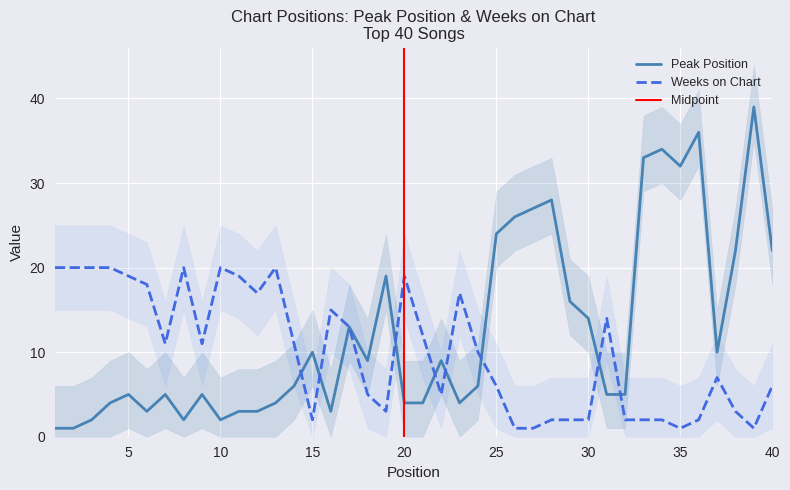

Which series has the largest total across all categories?

Peak Position